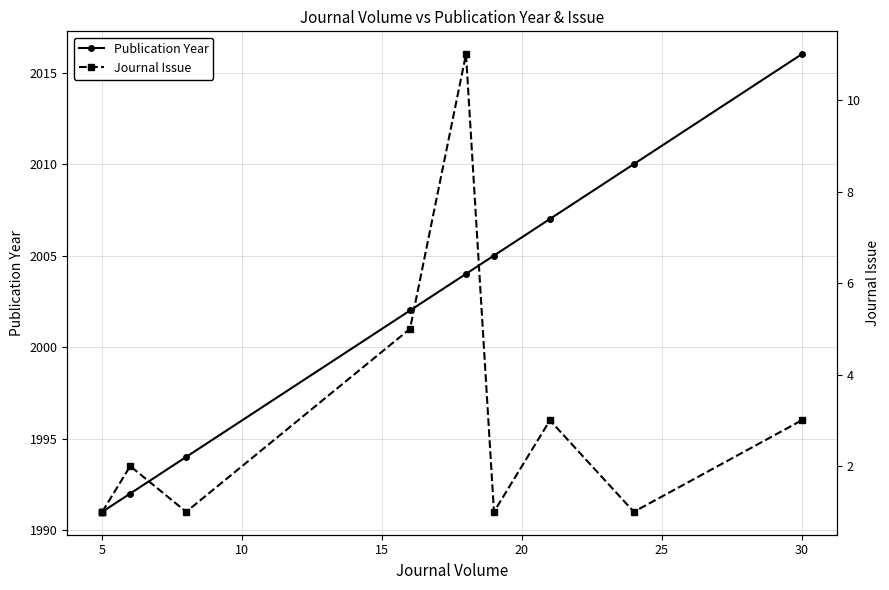

Between 25 and 0, which is larger?

25